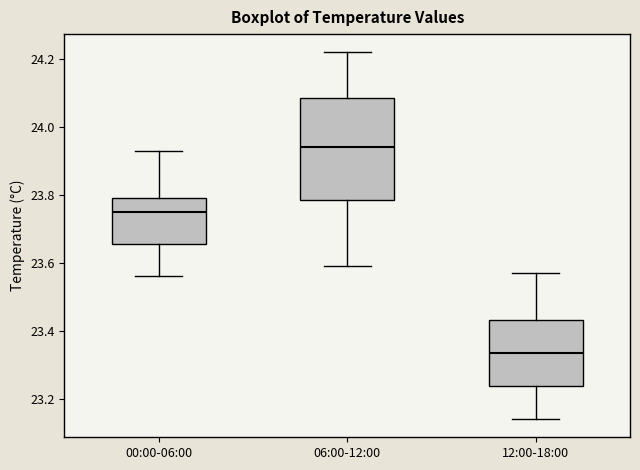

Reading left to right, transcribe this box plot: for each box, give where its median line is, the range the box spans, and where its two whiskers end, as read against the y-axis. The values are not printed on the chart, so give them approximately, as read against the axis.

00:00-06:00: median 23.76, box 23.66 to 23.80, whiskers 23.56 to 23.94
06:00-12:00: median 23.94, box 23.78 to 24.08, whiskers 23.60 to 24.22
12:00-18:00: median 23.34, box 23.24 to 23.44, whiskers 23.14 to 23.58